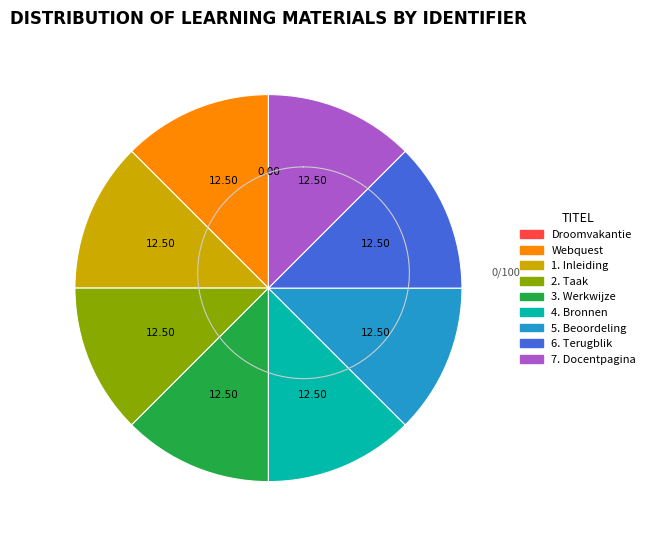

Do 7. Docentpagina and Webquest together represent more than half of the pie?

No